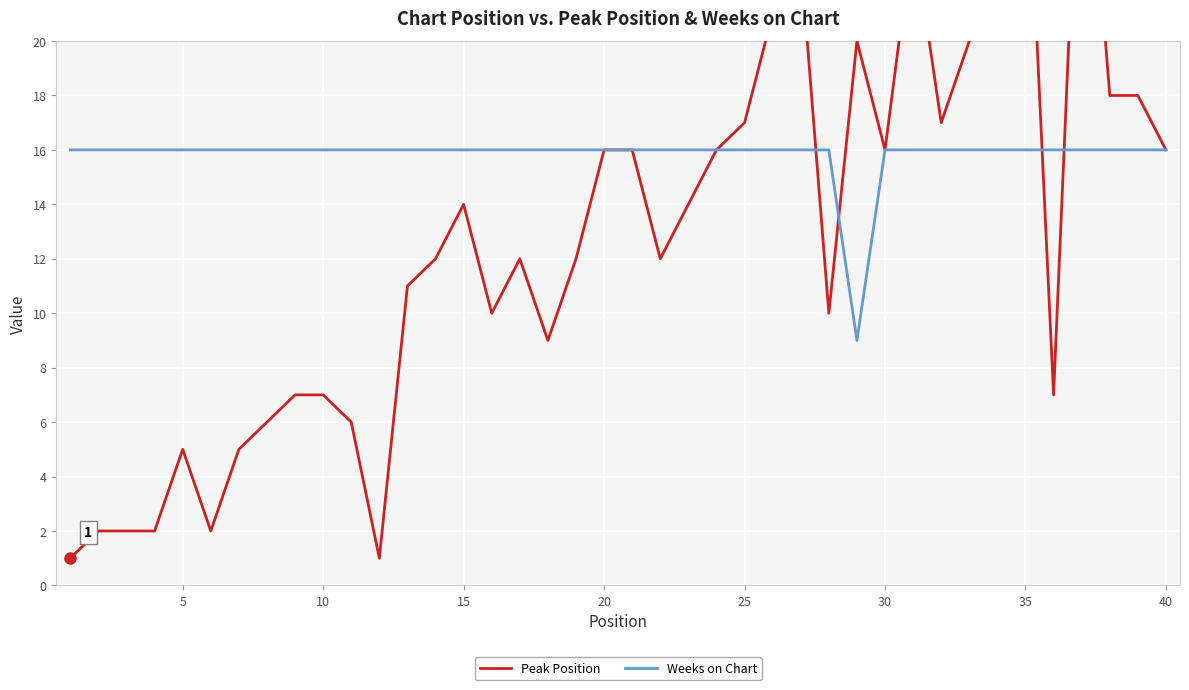

What is the value of the Peak Position point at the 18th from the left?

9